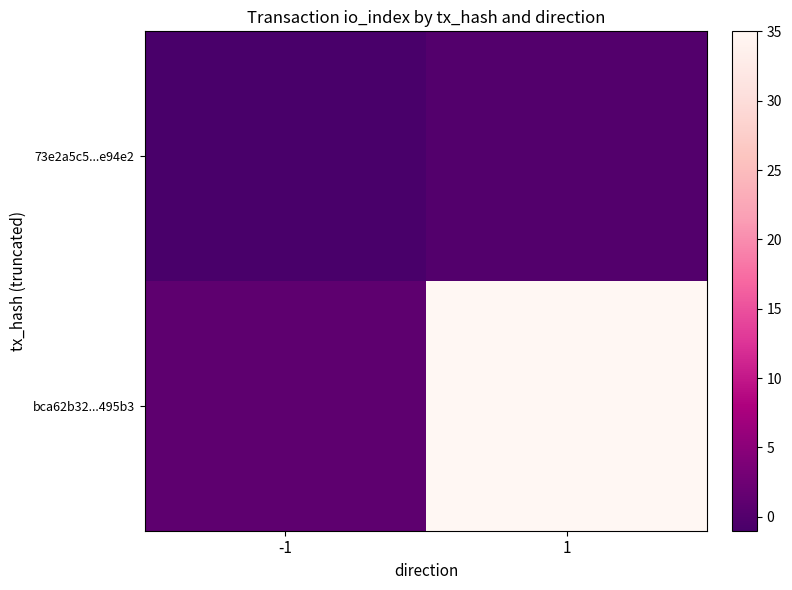

List the series in order of their peak value, lowest first.

73e2a5c5...e94e2, bca62b32...495b3